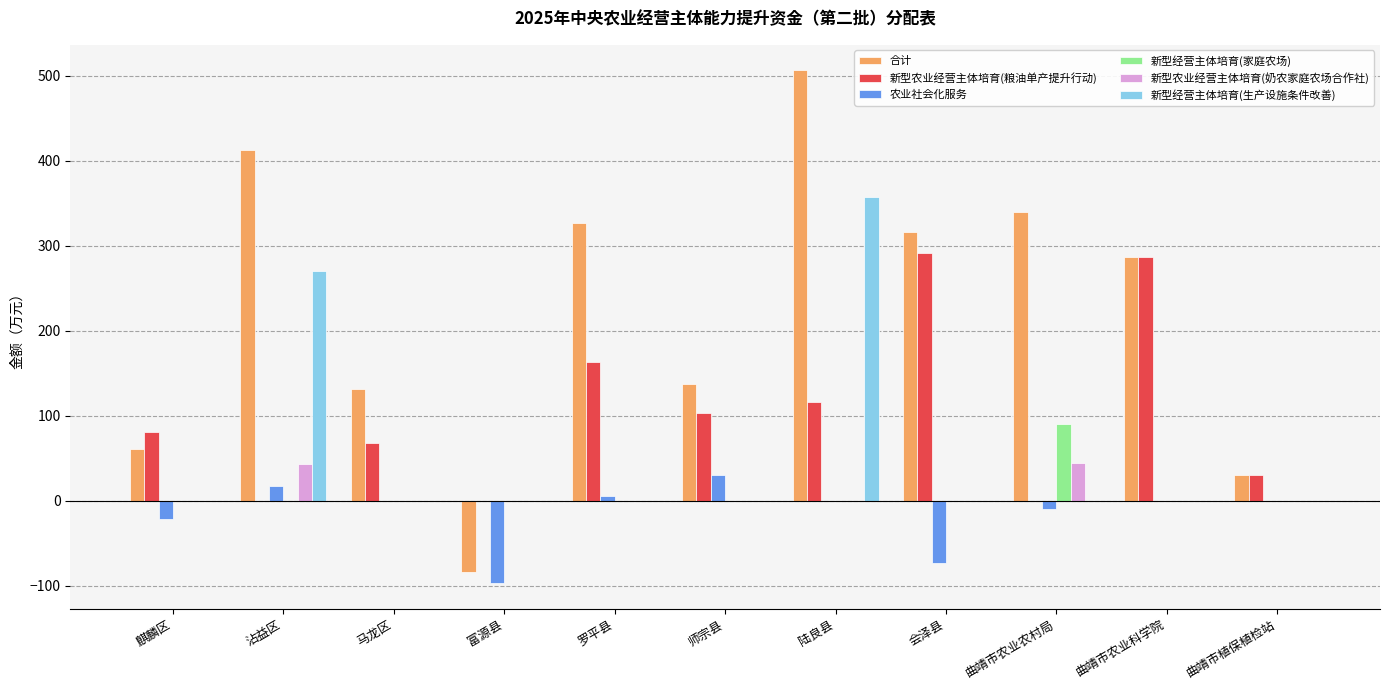

Are the bars horizontal?

No